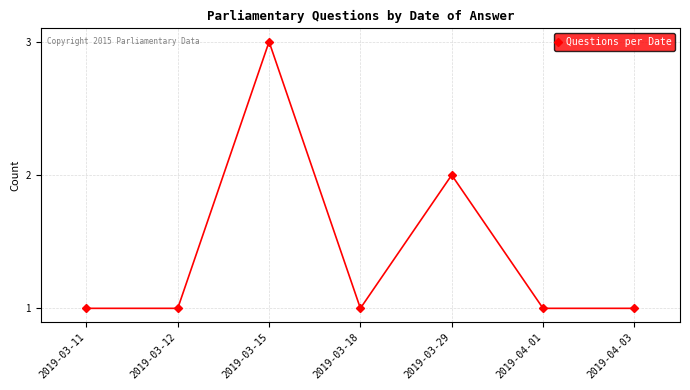

How many interior local peaks (higher than both neighbors) does the data have?

2